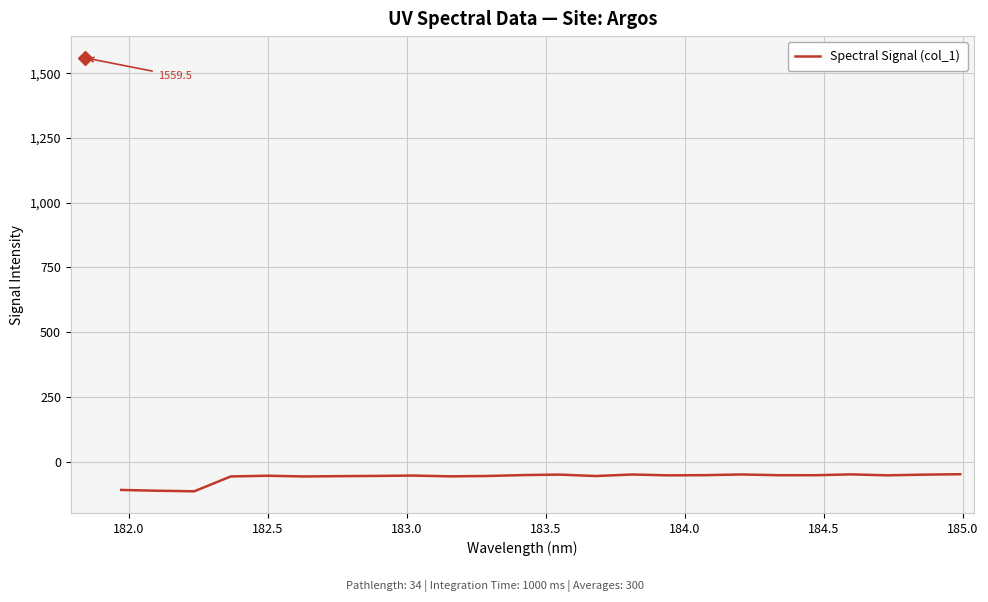

What is the minimum value shown in the chart?

-114.5